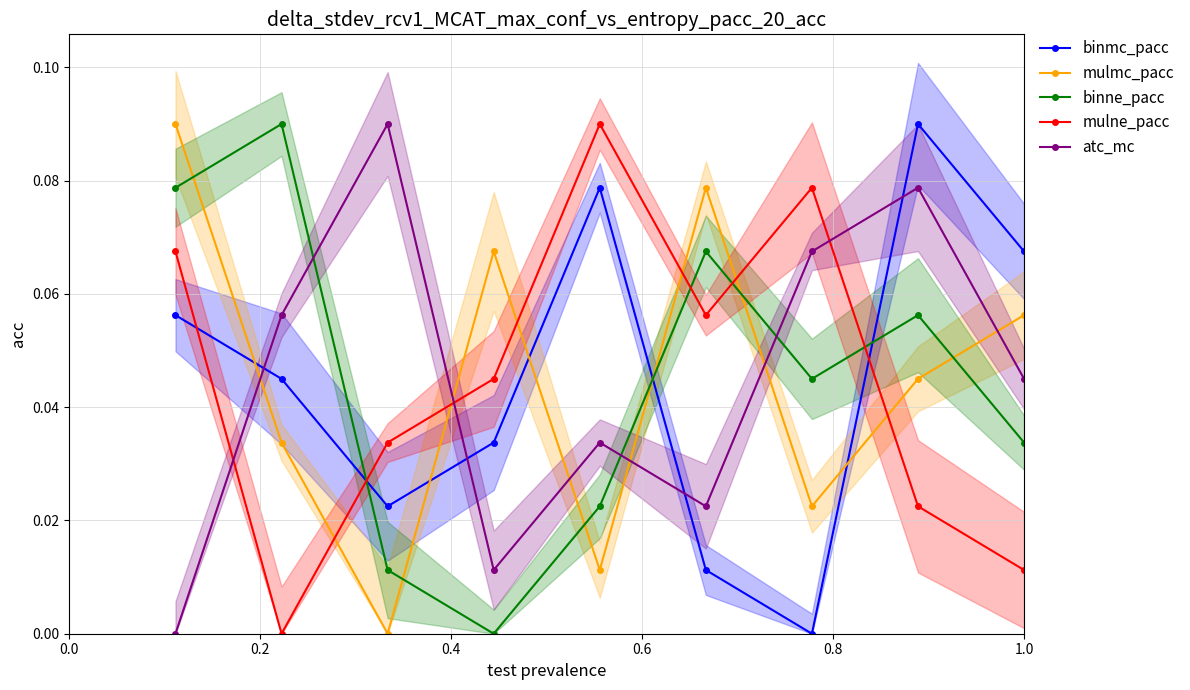

How many data points in binmc_pacc are above 0?

8